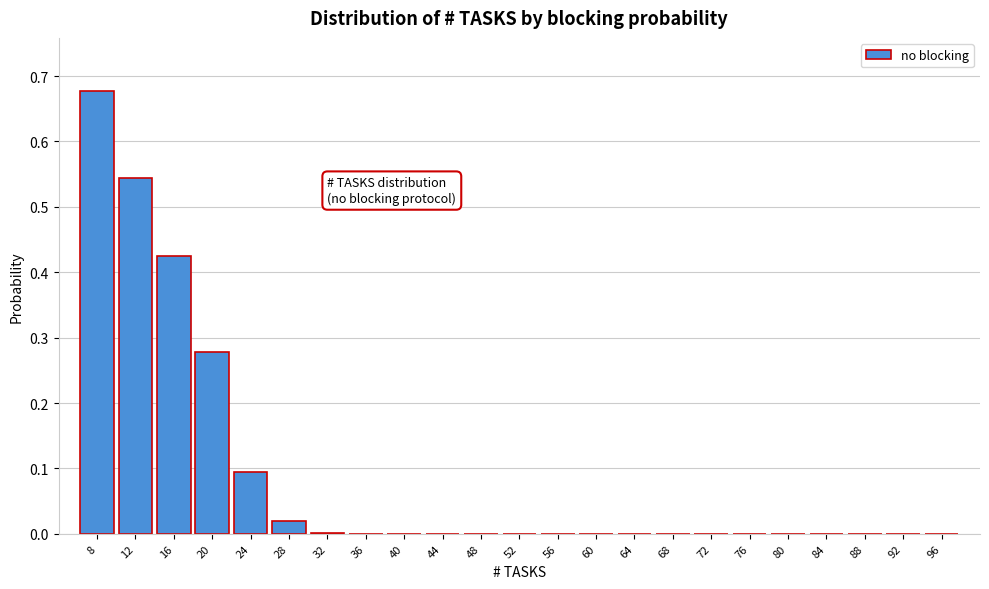

At which category does the chart reach its peak across all series?

8